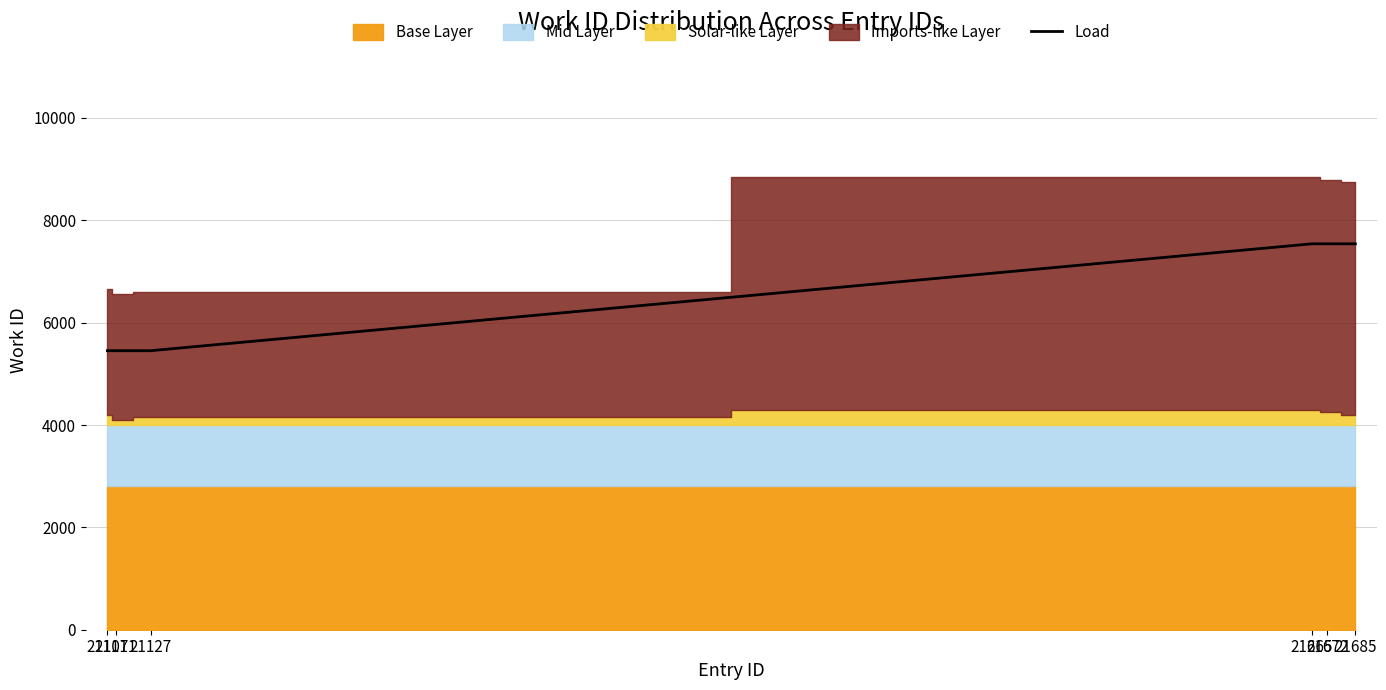

How many values are between 5452 and 7541?

6